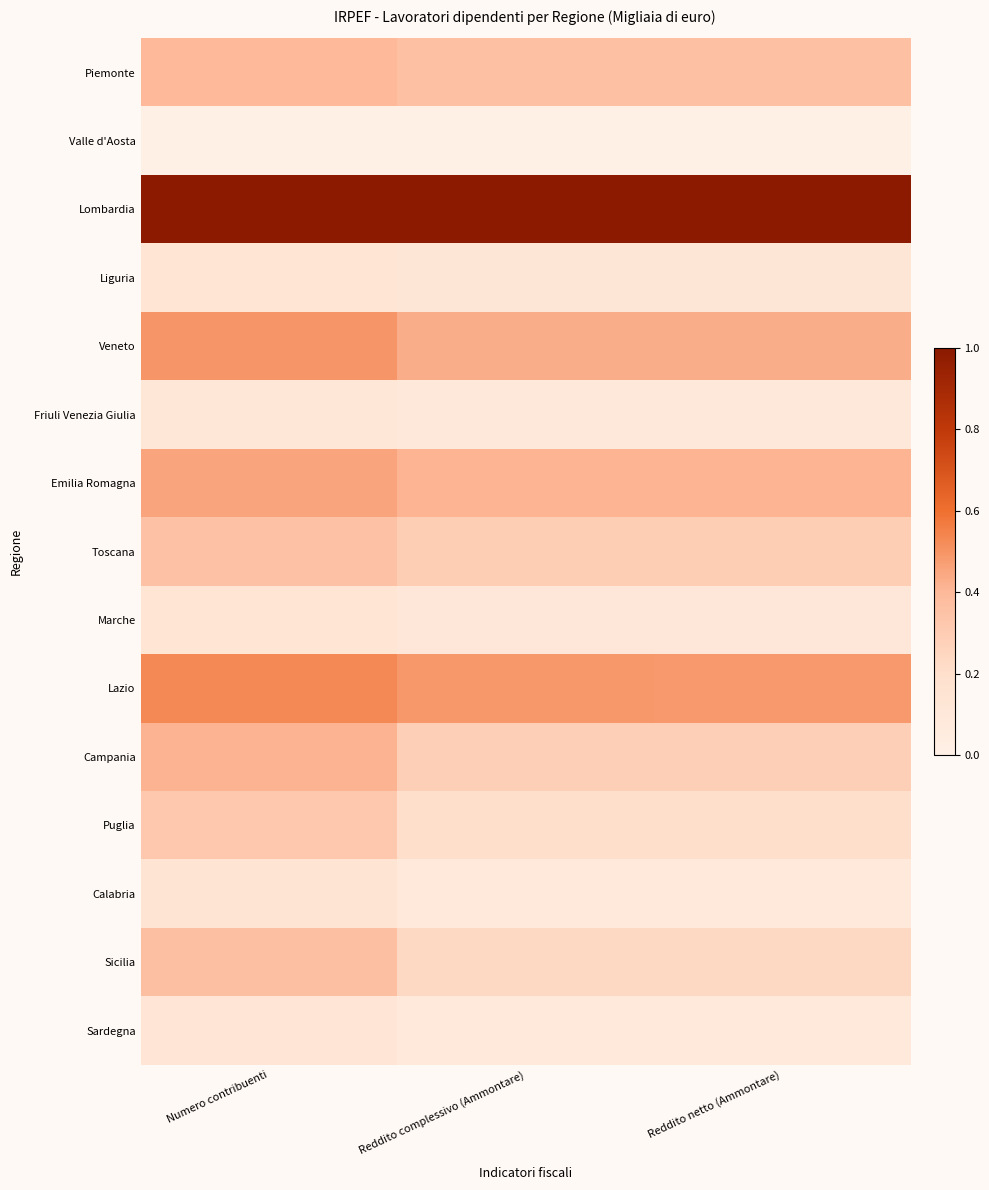

Count the number of data series in this chart.

15